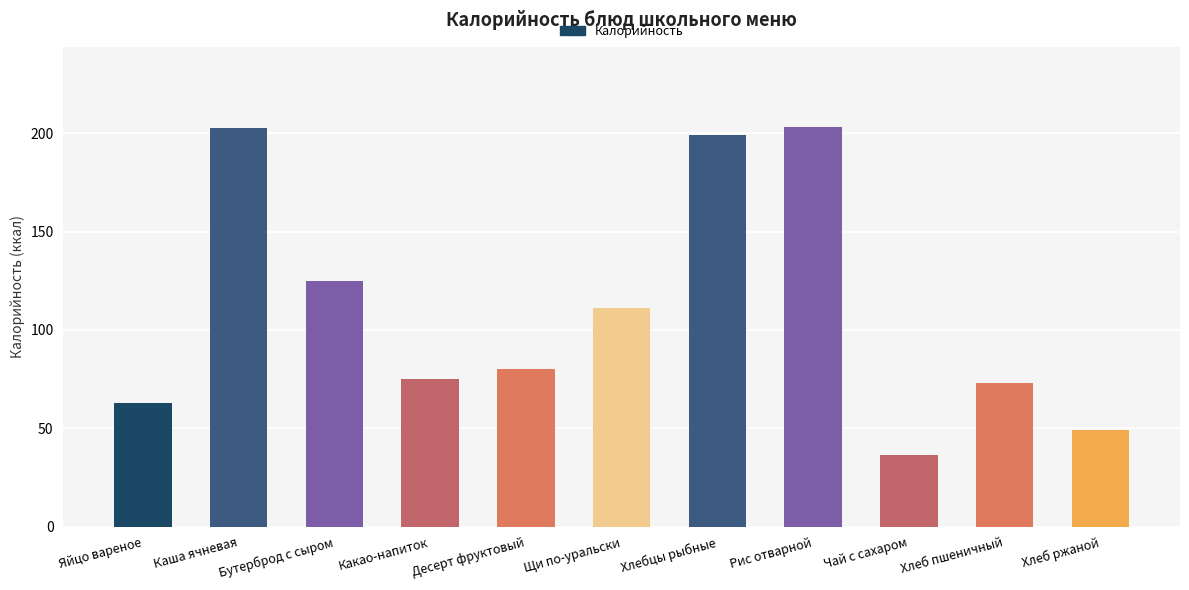

What is the difference between the maximum and second lowest values?

154.3